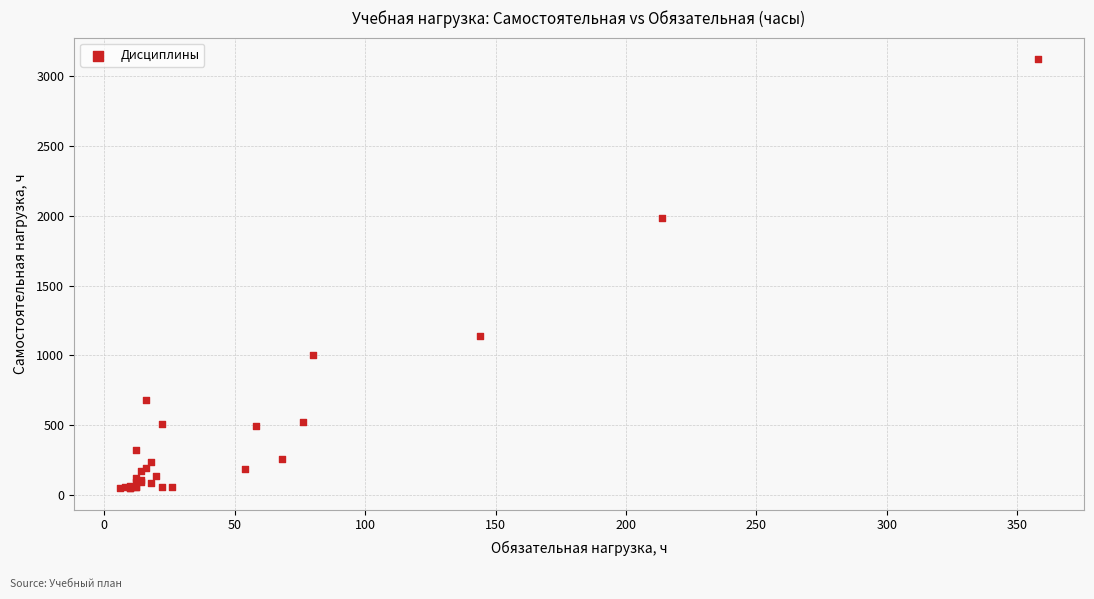

What Y value in the scatter plot is closest to 1585?

1986